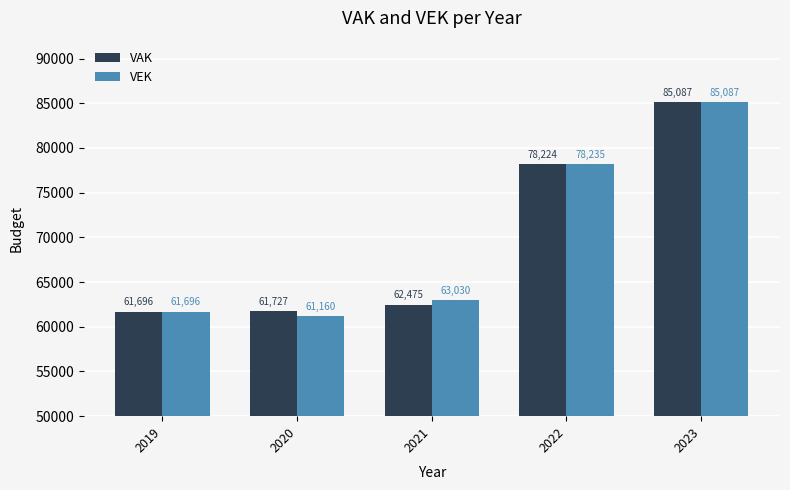

Which series has the largest total across all categories?

VAK